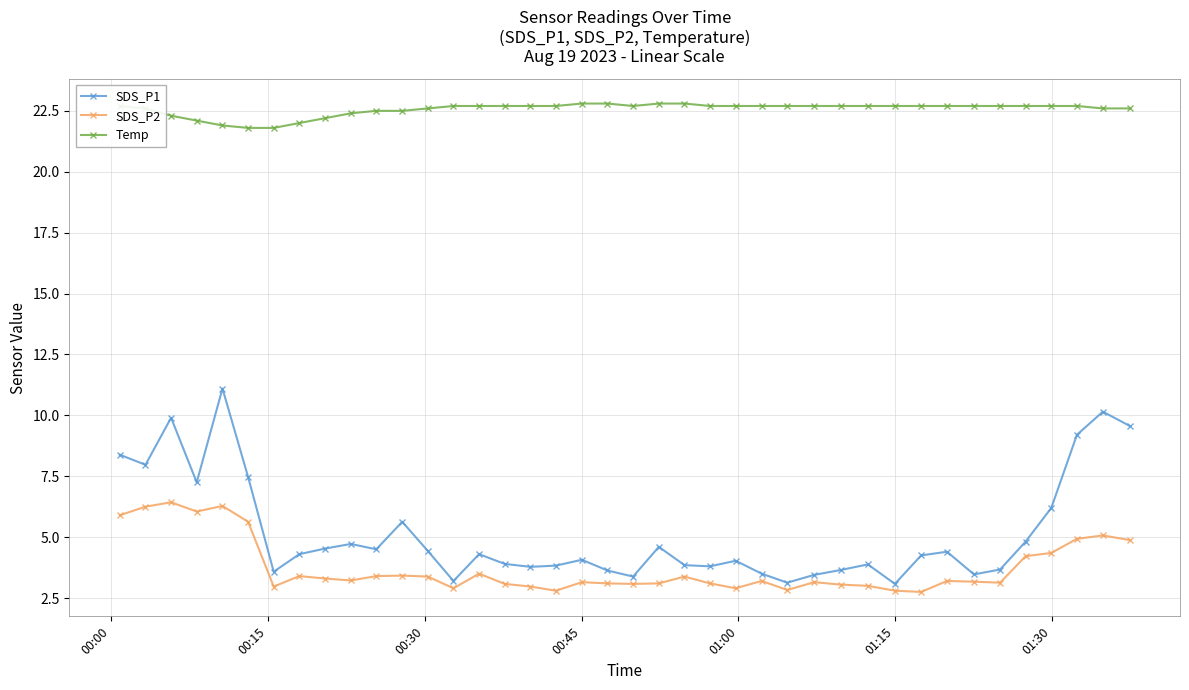

At how many categories does at least one series exceed 5?

40